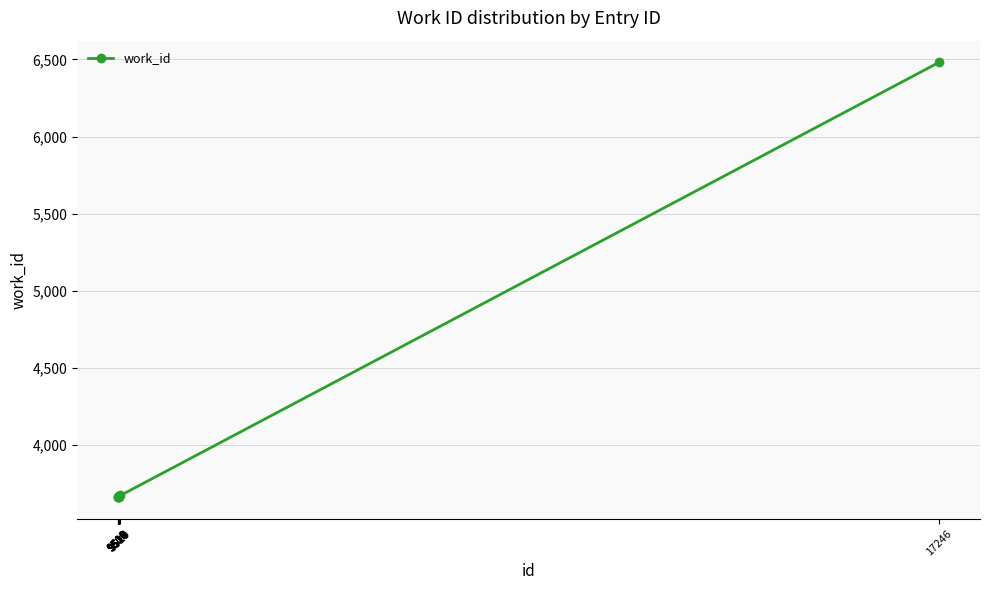

What is the approximate value at 9511, to the nearest 100?

3700